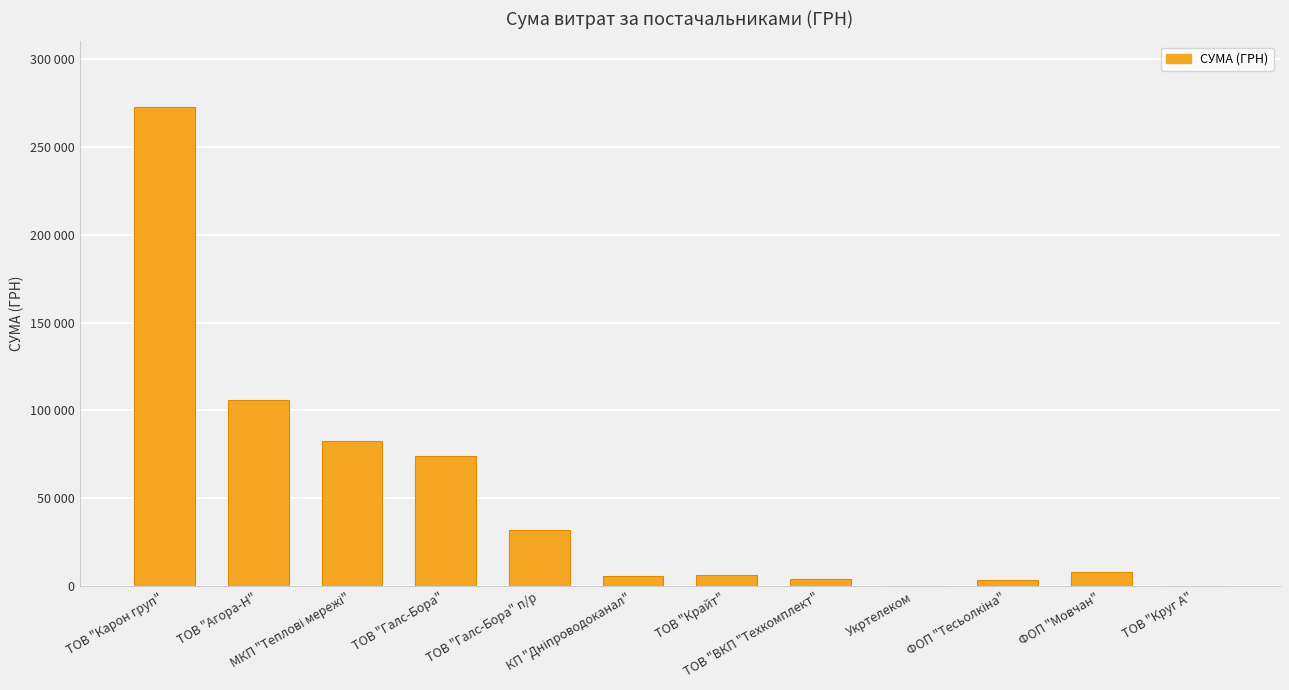

Reading left to right, extract all data points from this chart.

272422.2	106147.3	82834.0	74303.1	31844.2	6109.0	6270.0	4320.0	355.0	3387.1	7889.8	176.0